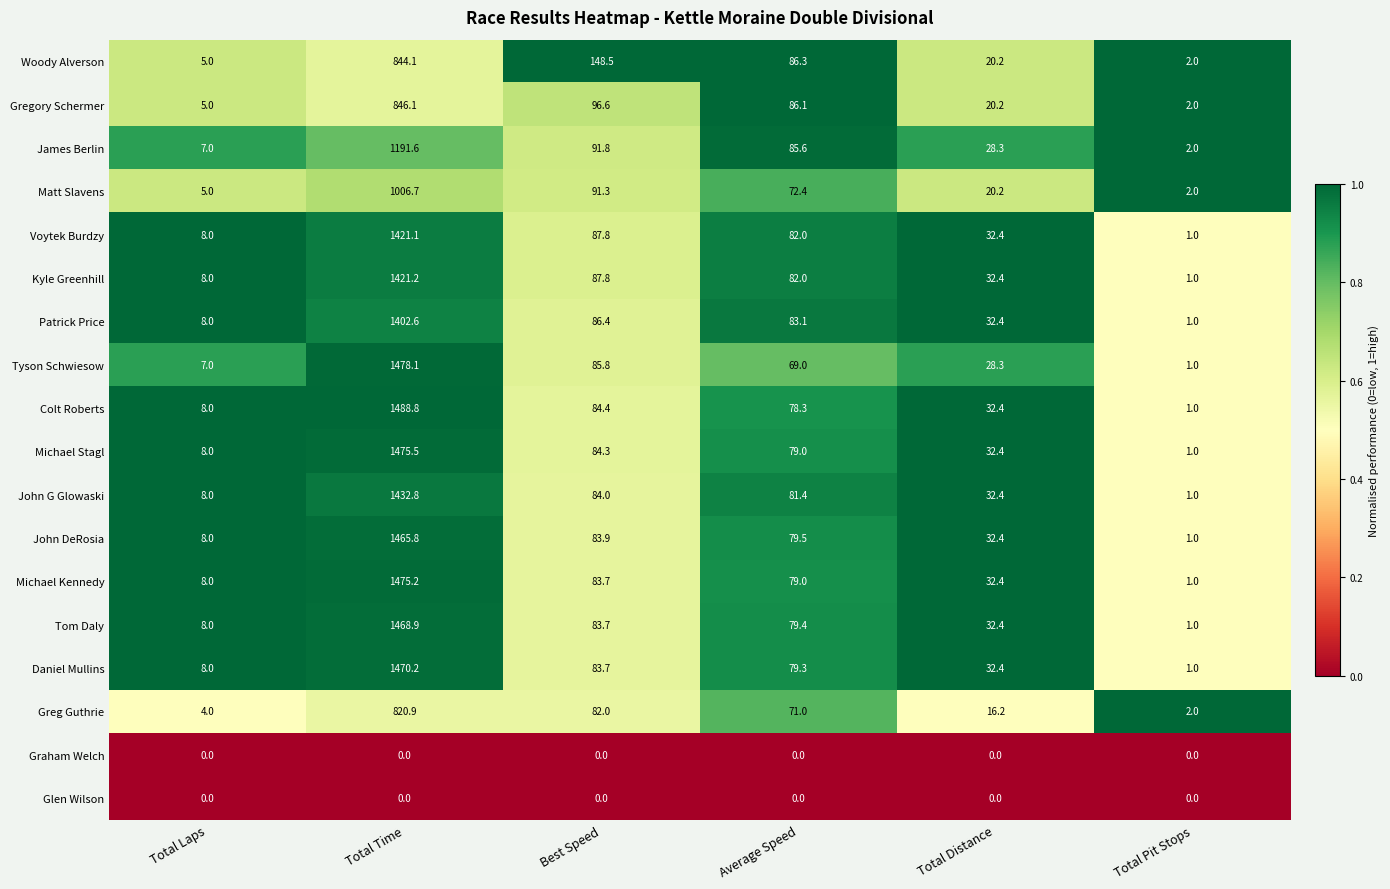

What is the difference between the Greg Guthrie values at Best Speed and Total Laps?

78.0